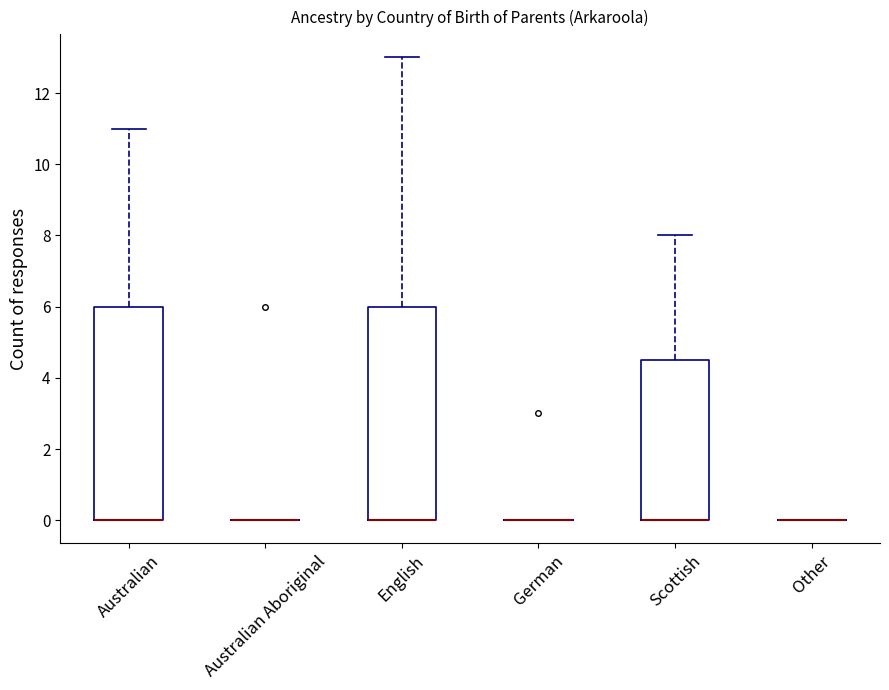

Reading left to right, read every box against the y-axis: the position of its median line, the range the box covers, and the ends of its whiskers. The values are not printed on the chart, so give them approximately, as read against the axis.

Australian: median 0.0 (drawn on the box's lower edge), box 0.0 to 6.0, whiskers 0.0 to 11.0
Australian Aboriginal: box collapsed to a line at 0.0, whiskers 0.0 to 0.0
English: median 0.0 (drawn on the box's lower edge), box 0.0 to 6.0, whiskers 0.0 to 13.0
German: box collapsed to a line at 0.0, whiskers 0.0 to 0.0
Scottish: median 0.0 (drawn on the box's lower edge), box 0.0 to 4.6, whiskers 0.0 to 8.0
Other: box collapsed to a line at 0.0, whiskers 0.0 to 0.0